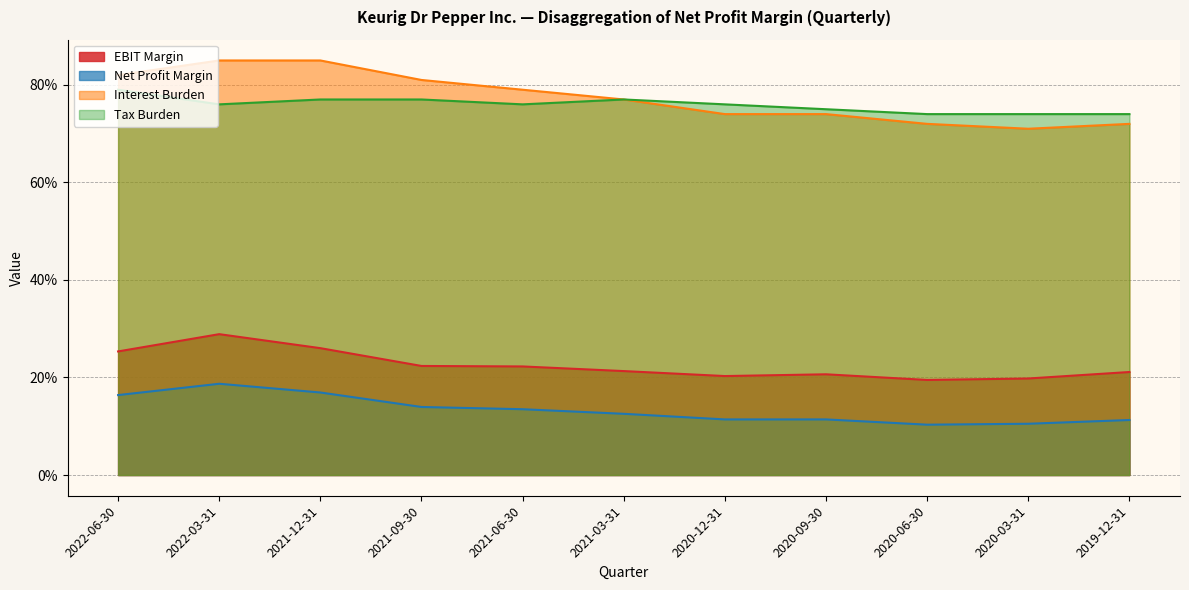

How many lines are shown in the chart?

4